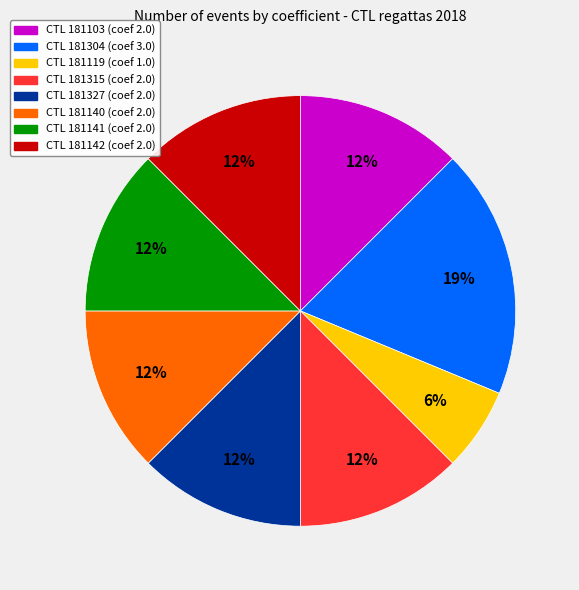

Is there a majority slice in this chart?

No